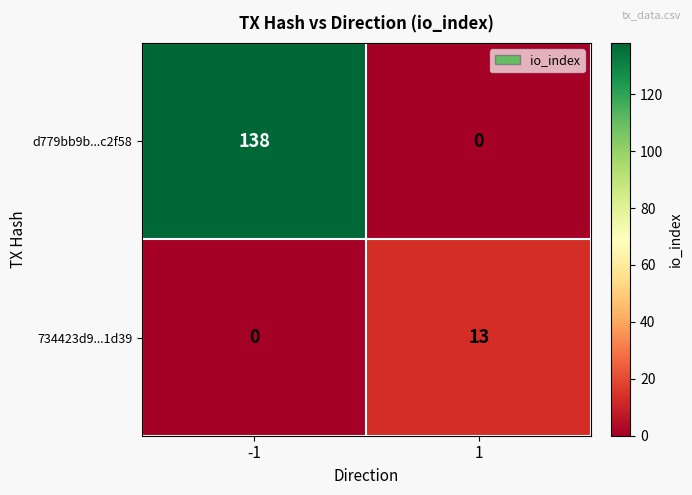

Rank the series by their average value, from lowest to highest.

734423d9...1d39, d779bb9b...c2f58